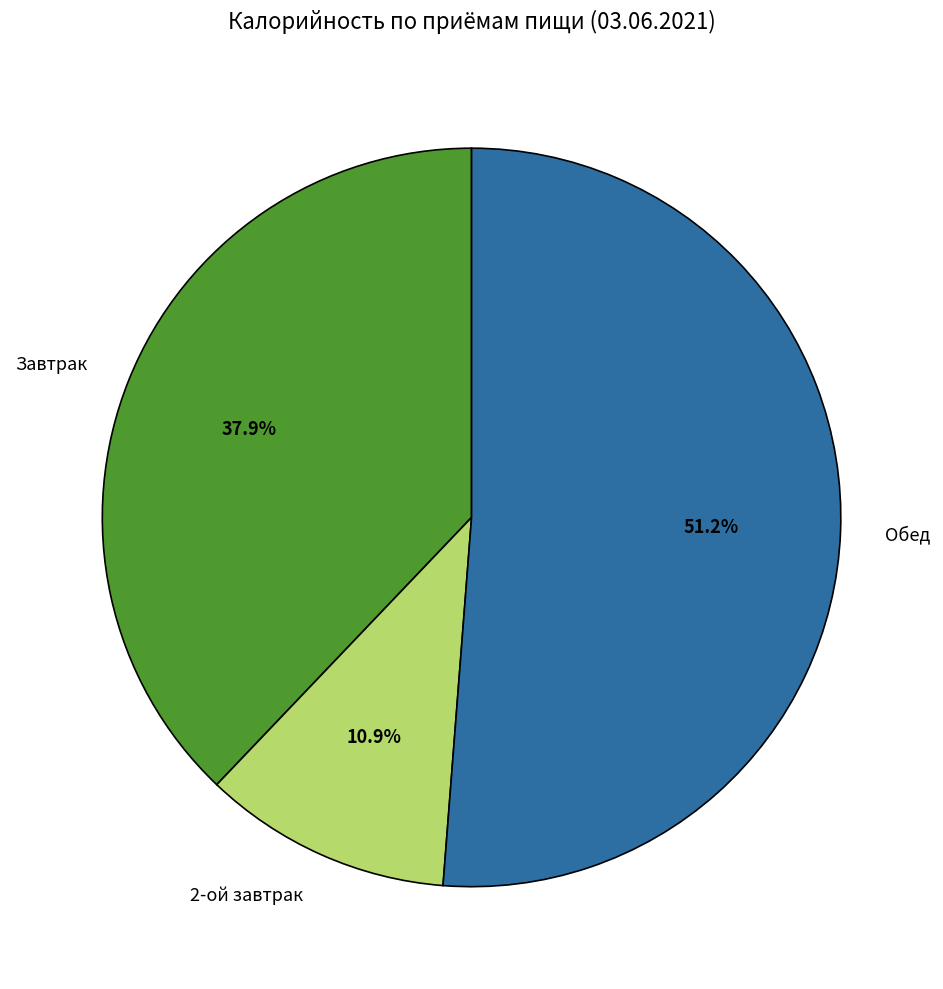

True or false: Обед accounts for 65% of the total.

False